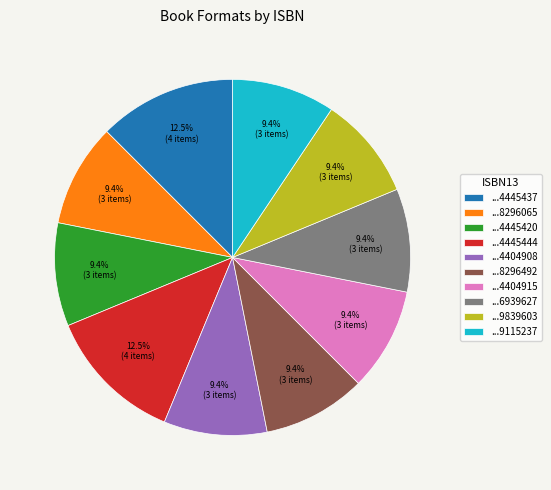

Do ...9839603 and ...4445444 together represent more than half of the pie?

No